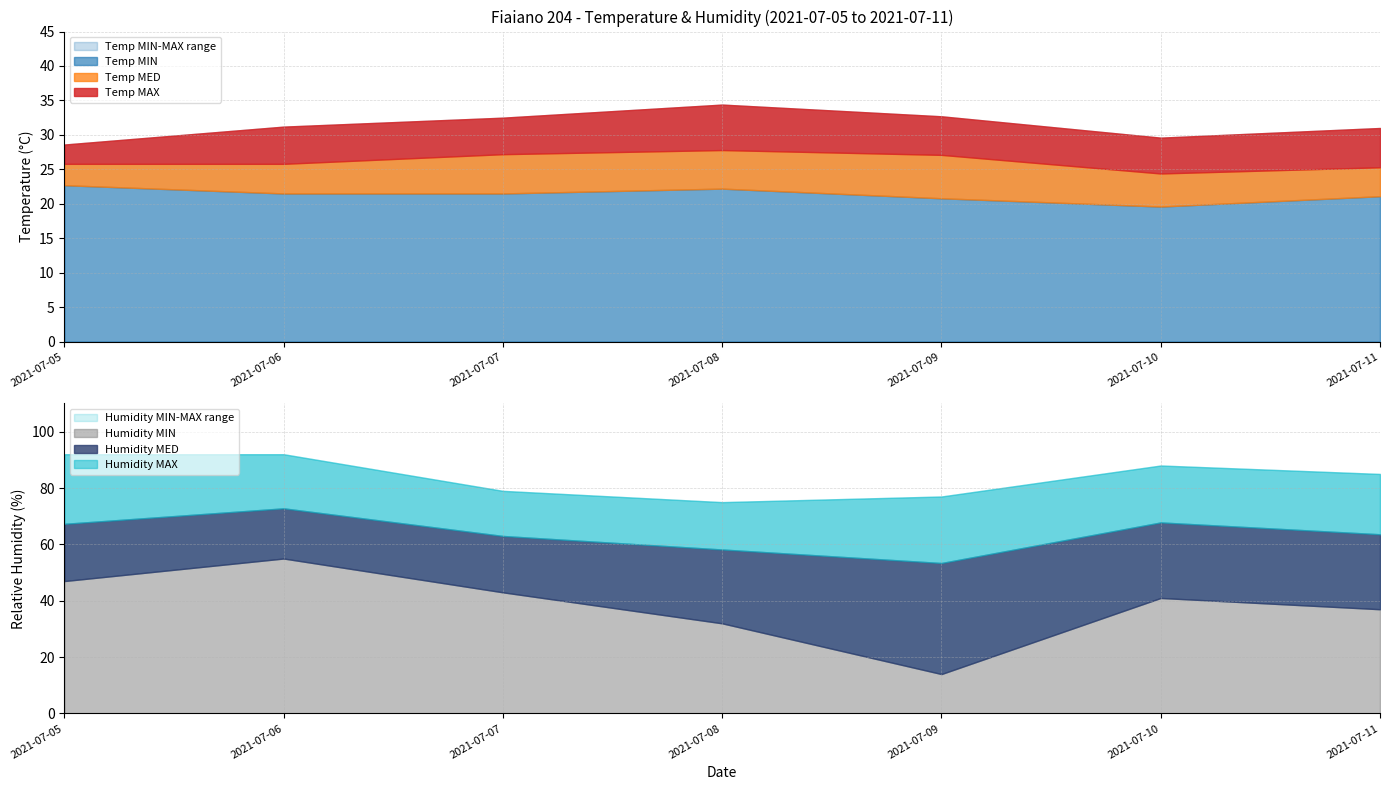

How many data points does each series have?

7